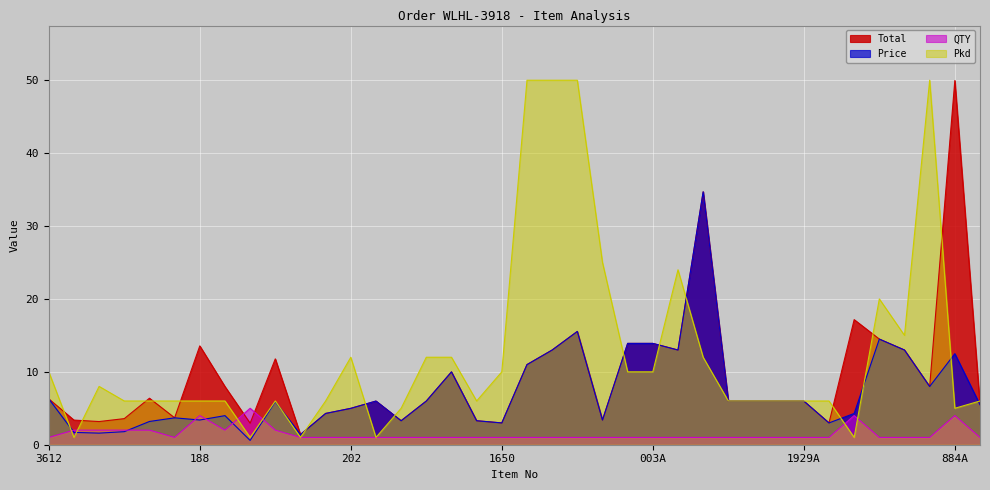

Reading left to right, extract all data points from this chart.

Total: 6.3	3.4	3.2	3.6	6.4	3.7	13.6	8.0	3.0	11.8	1.4	4.3	5.0	6.0	3.3	6.0	10.0	3.3	3.0	11.0	13.0	15.5	3.4	13.9	13.9	13.0	34.7	6.0	6.0	6.0	6.0	3.0	17.2	14.5	13.0	8.0	50.0	5.5
Price: 6.3	1.7	1.6	1.8	3.2	3.7	3.4	4.0	0.6	5.9	1.4	4.3	5.0	6.0	3.3	6.0	10.0	3.3	3.0	11.0	13.0	15.5	3.4	13.9	13.9	13.0	34.7	6.0	6.0	6.0	6.0	3.0	4.3	14.5	13.0	8.0	12.5	5.5
QTY: 1.0	2.0	2.0	2.0	2.0	1.0	4.0	2.0	5.0	2.0	1.0	1.0	1.0	1.0	1.0	1.0	1.0	1.0	1.0	1.0	1.0	1.0	1.0	1.0	1.0	1.0	1.0	1.0	1.0	1.0	1.0	1.0	4.0	1.0	1.0	1.0	4.0	1.0
Pkd: 10.0	1.0	8.0	6.0	6.0	6.0	6.0	6.0	1.0	6.0	1.0	6.0	12.0	1.0	5.0	12.0	12.0	6.0	10.0	50.0	50.0	50.0	25.0	10.0	10.0	24.0	12.0	6.0	6.0	6.0	6.0	6.0	1.0	20.0	15.0	50.0	5.0	6.0